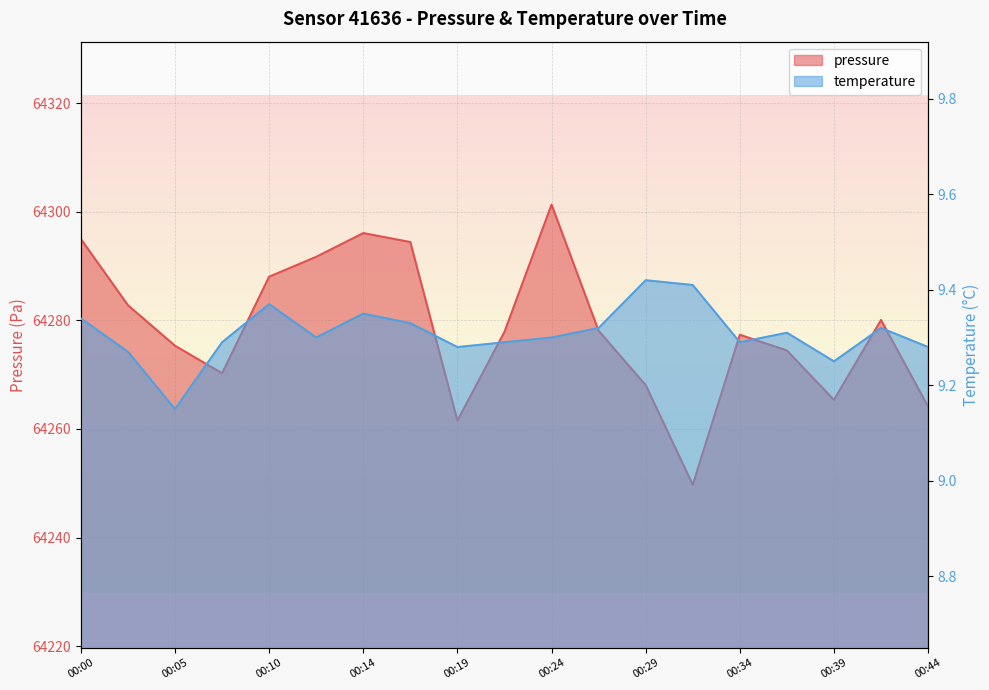

Rank the series by their maximum value, from lowest to highest.

temperature, pressure